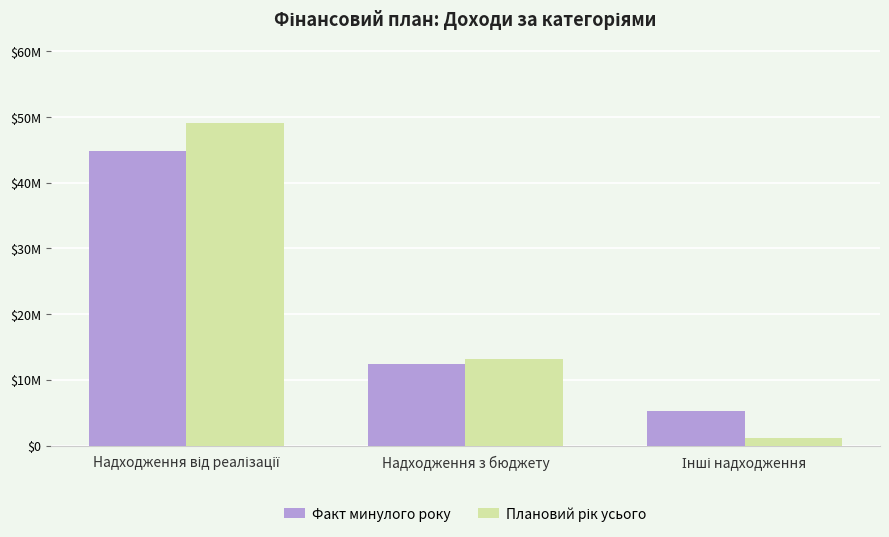

Where does the Факт минулого року series first go above 12465405?

Надходження від реалізації